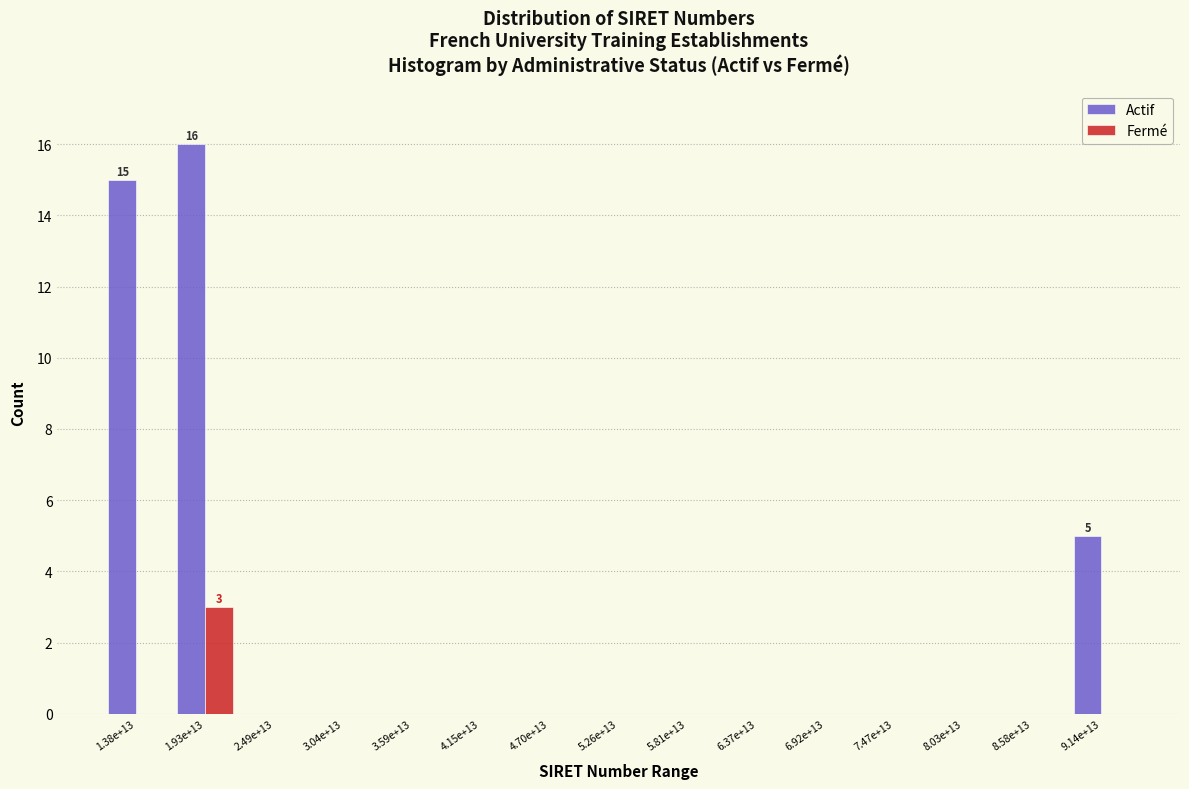

Reading left to right, what are all the values shown in this chart?

Actif: 1.38e+13=15	1.93e+13=16	2.49e+13=0	3.04e+13=0	3.59e+13=0	4.15e+13=0	4.70e+13=0	5.26e+13=0	5.81e+13=0	6.37e+13=0	6.92e+13=0	7.47e+13=0	8.03e+13=0	8.58e+13=0	9.14e+13=5
Fermé: 1.38e+13=0	1.93e+13=3	2.49e+13=0	3.04e+13=0	3.59e+13=0	4.15e+13=0	4.70e+13=0	5.26e+13=0	5.81e+13=0	6.37e+13=0	6.92e+13=0	7.47e+13=0	8.03e+13=0	8.58e+13=0	9.14e+13=0